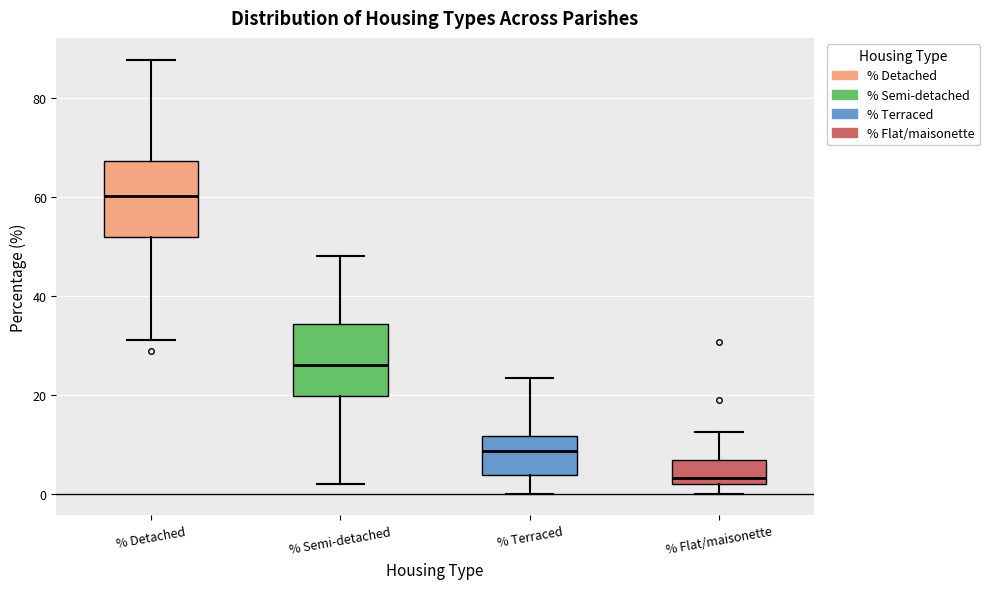

Reading left to right, read every box against the y-axis: the position of its median line, the range the box covers, and the ends of its whiskers. The values are not printed on the chart, so give them approximately, as read against the axis.

% Detached: median 60, box 52 to 68, whiskers 32 to 88
% Semi-detached: median 26, box 20 to 34, whiskers 2 to 48
% Terraced: median 8, box 4 to 12, whiskers 0 to 24
% Flat/maisonette: median 4, box 2 to 6, whiskers 0 to 12